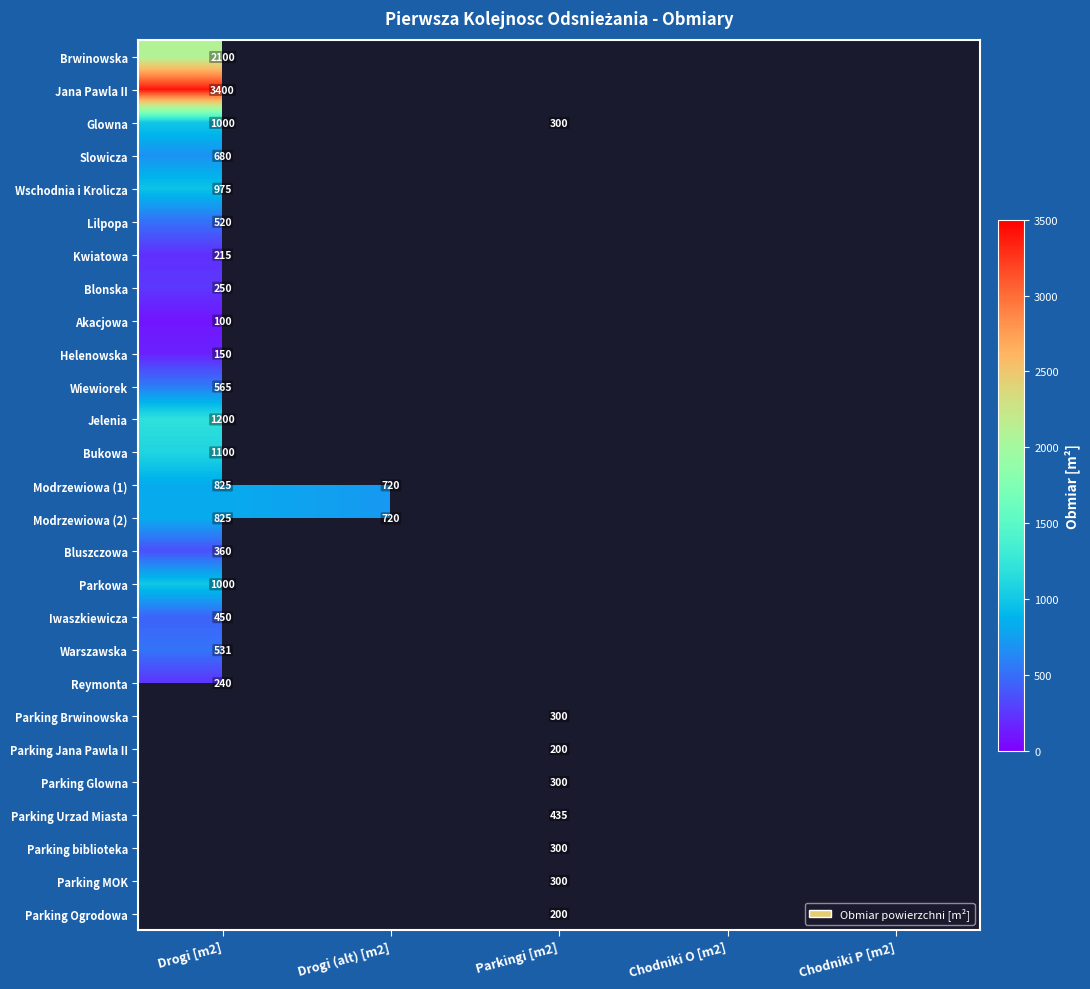

Is it true that Blonska equals 250 at Drogi [m2]?

True